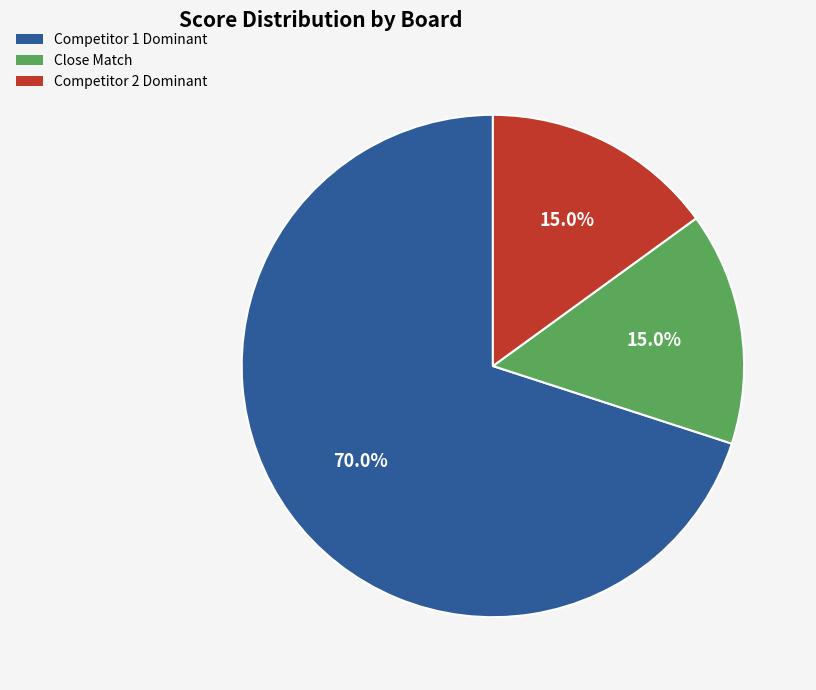

Is there a majority slice in this chart?

Yes